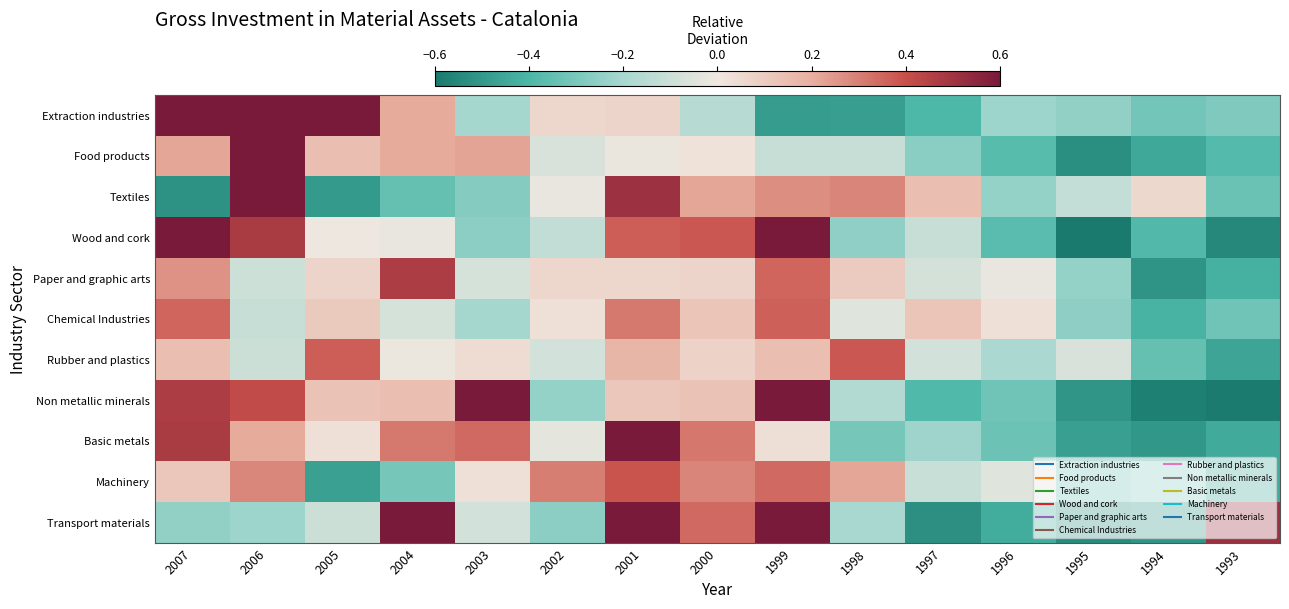

At which category is the sum across all series the highest?

2006